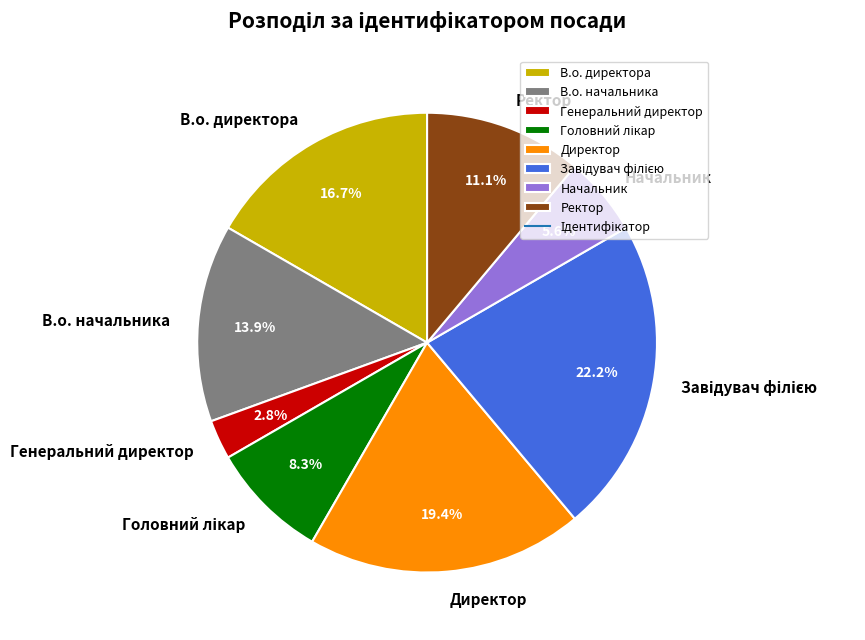

Is there any slice that represents more than half of the pie?

No